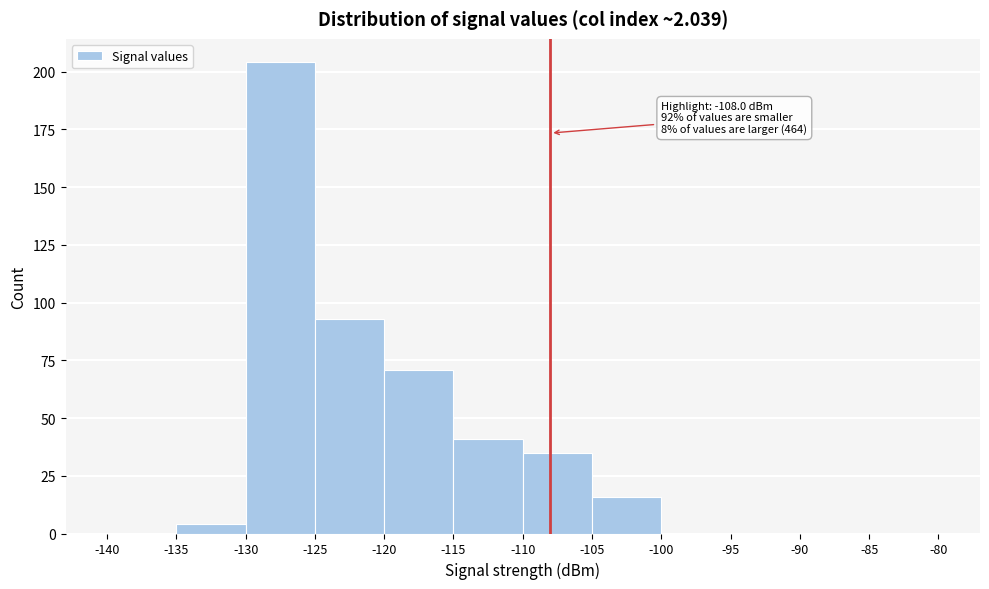

Over which range of the x-axis is the bar tallest?

-130 to -125